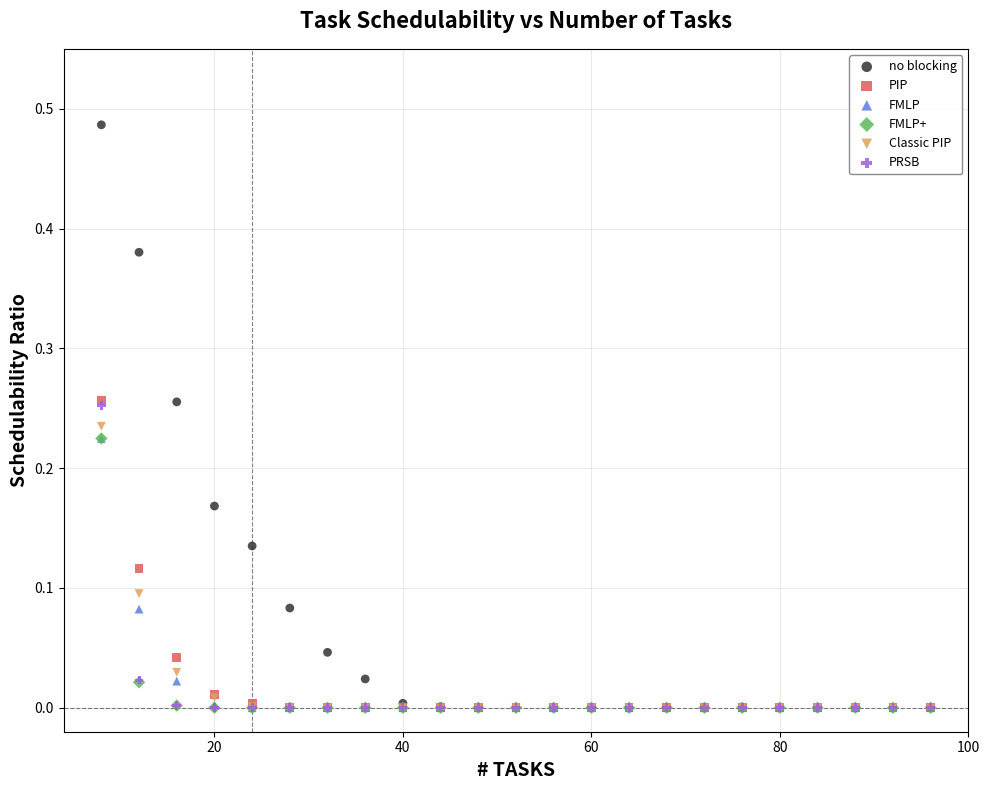

What are all the series names shown in the legend?

no blocking, PIP, FMLP, FMLP+, Classic PIP, PRSB